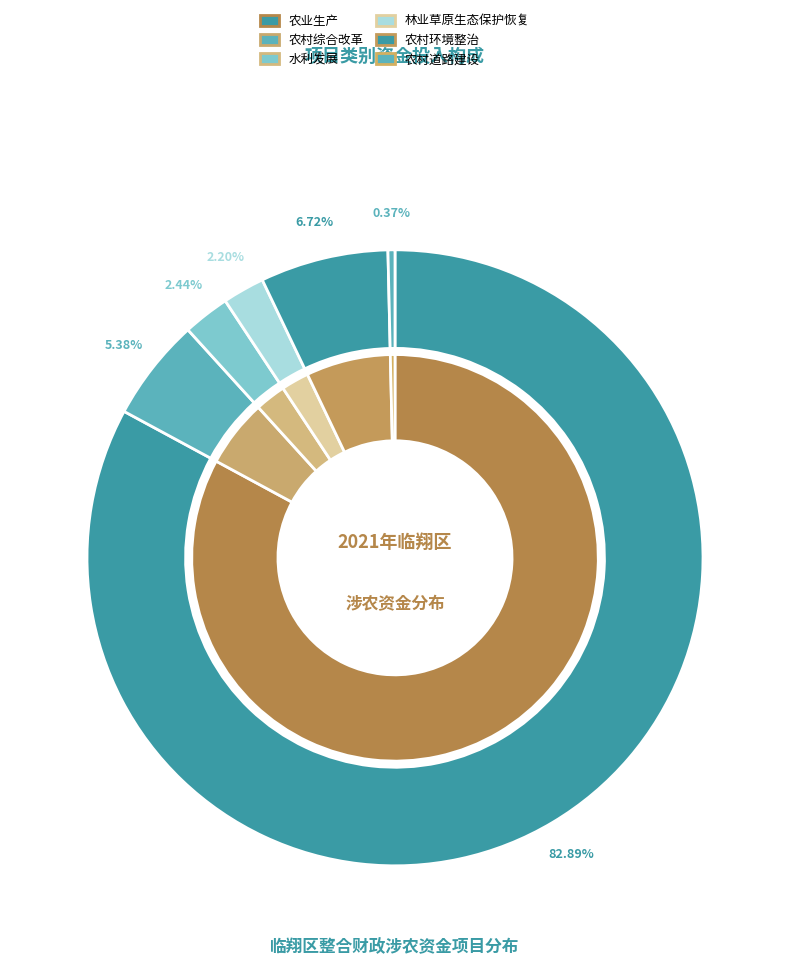

Which slice is the largest?

农业生产